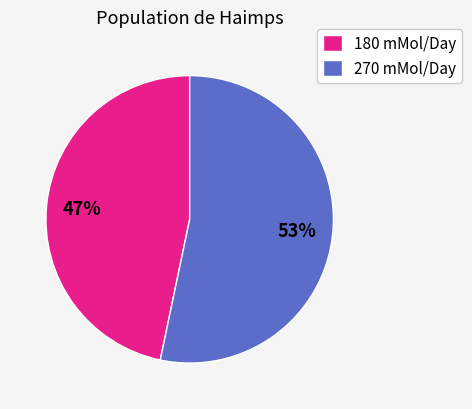

Is there a majority slice in this chart?

Yes